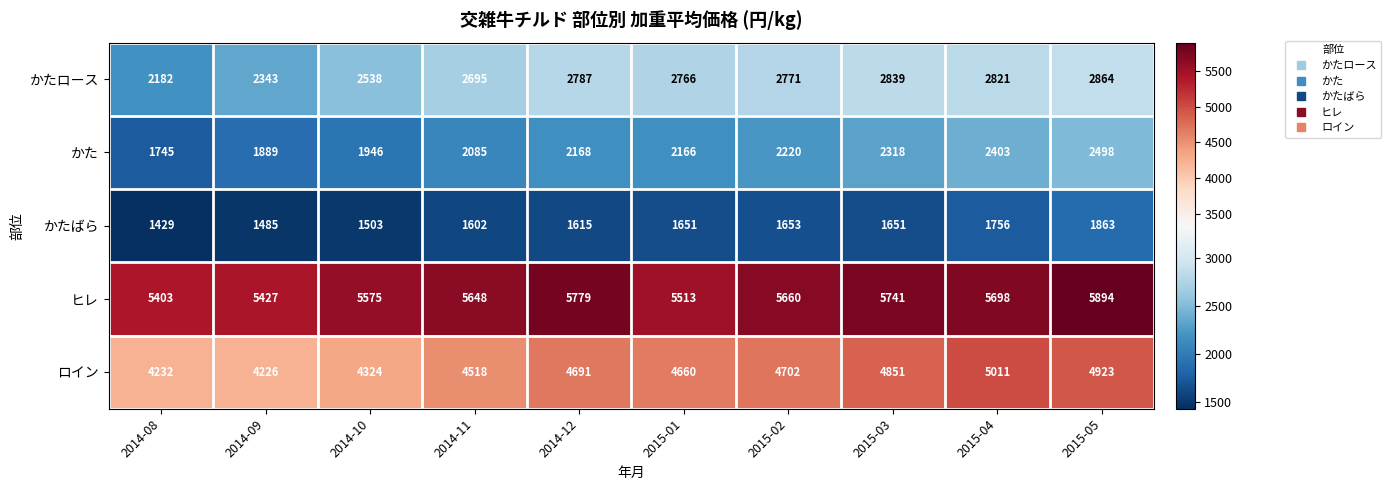

Which series changed the most between 2015-01 and 2015-02?

ヒレ